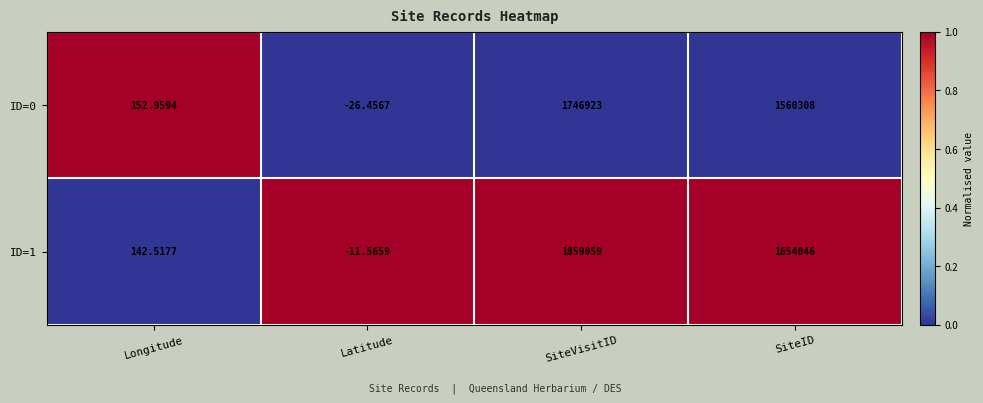

At how many categories does at least one series exceed 0?

3